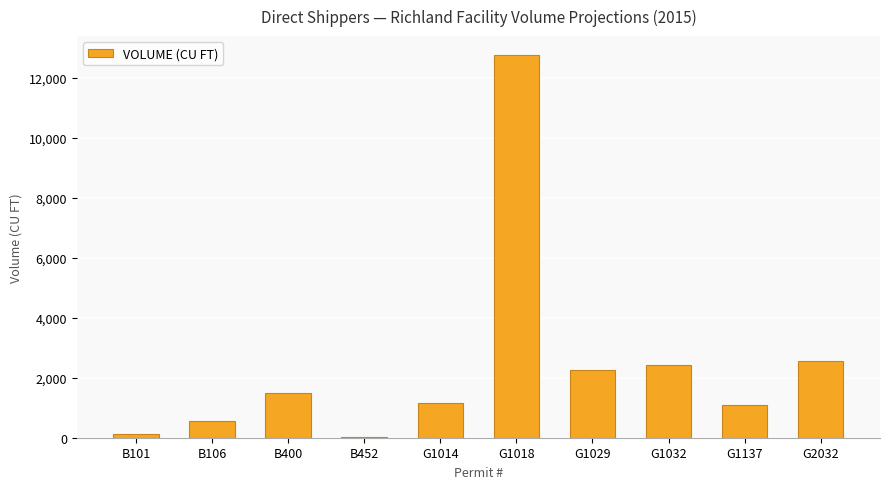

How many categories are shown in the chart?

10